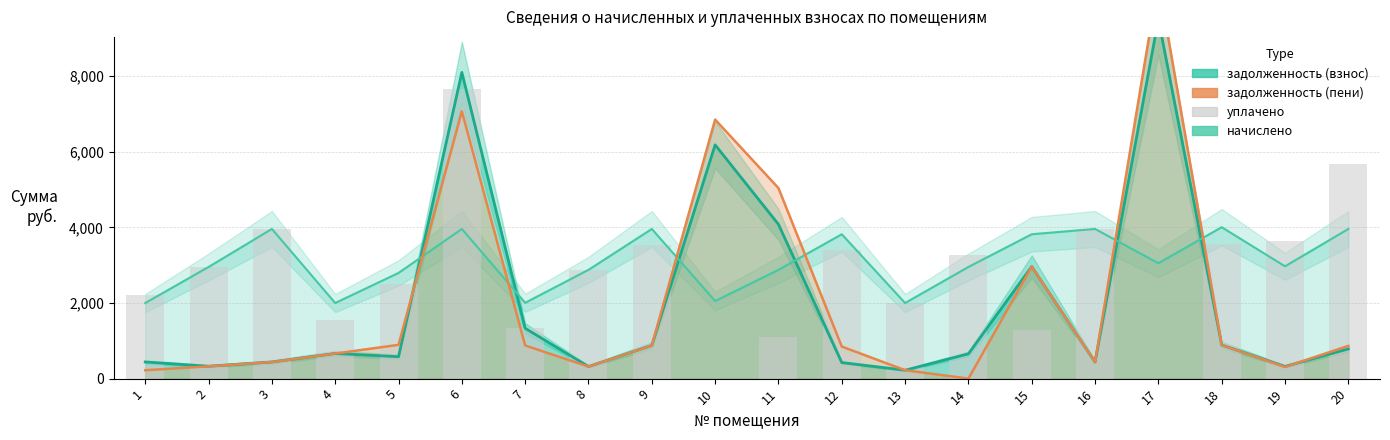

True or false: задолженность (взнос) has a value of 878.6 at 9.

True